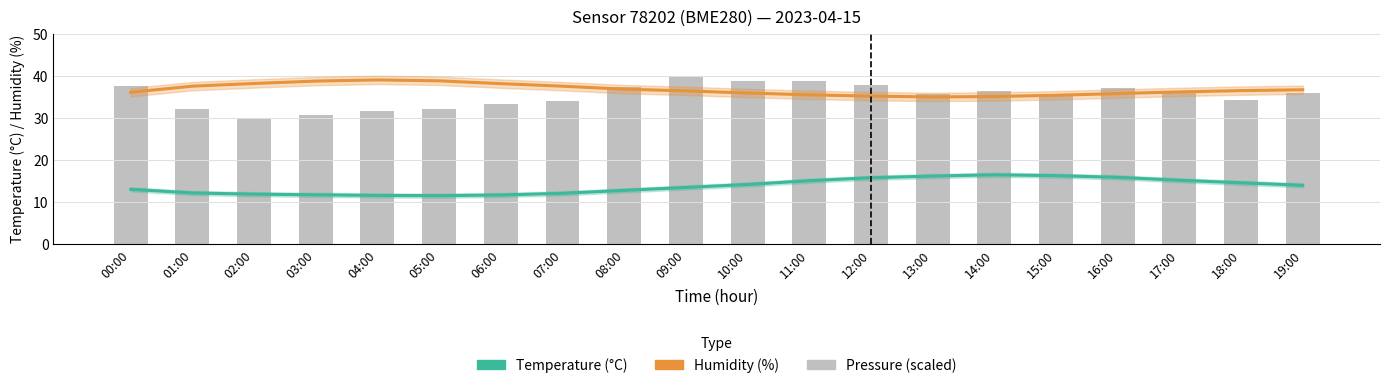

The value of Temperature (°C) at 07:00 is 12.1. True or false?

True